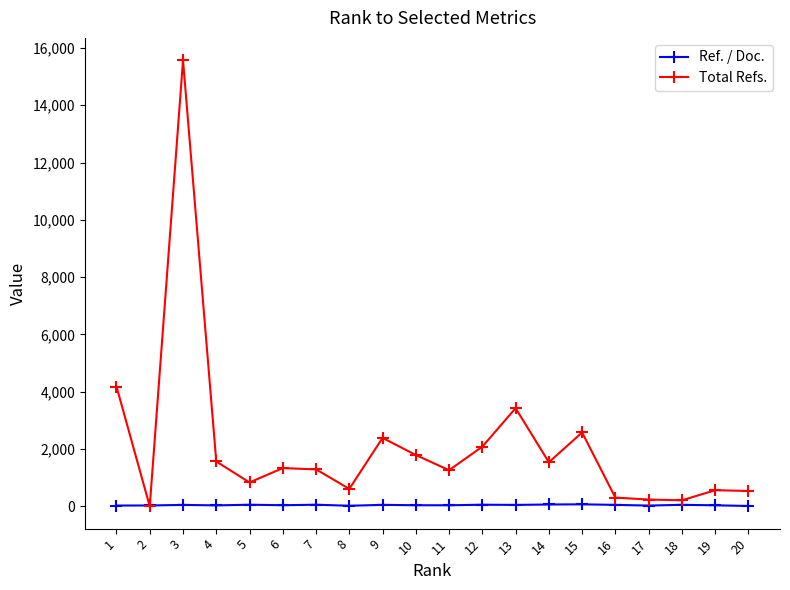

Rank the series by their maximum value, from lowest to highest.

Ref. / Doc., Total Refs.